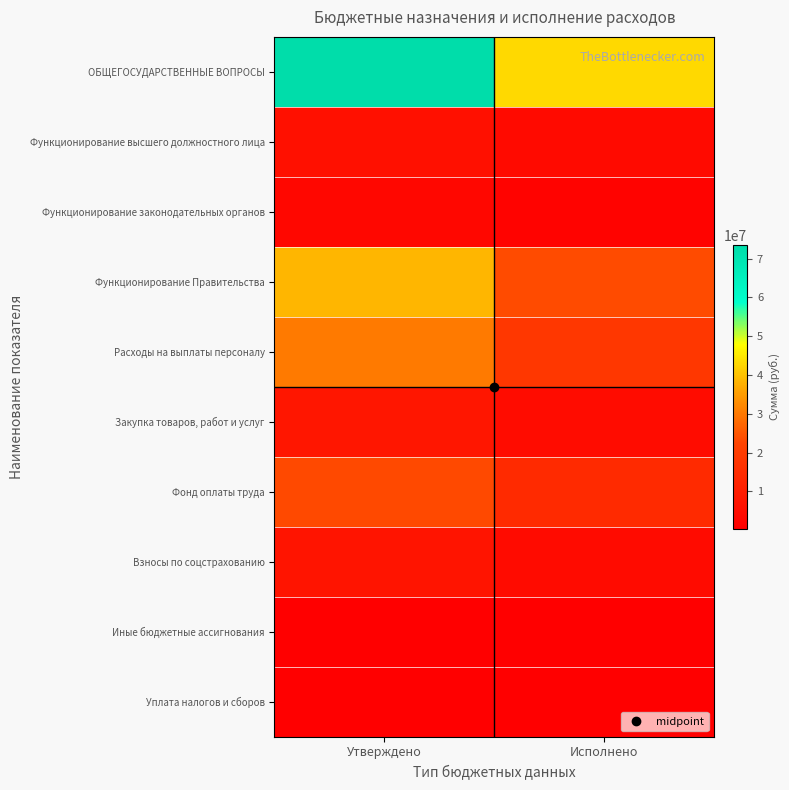

How many categories are shown in the chart?

2